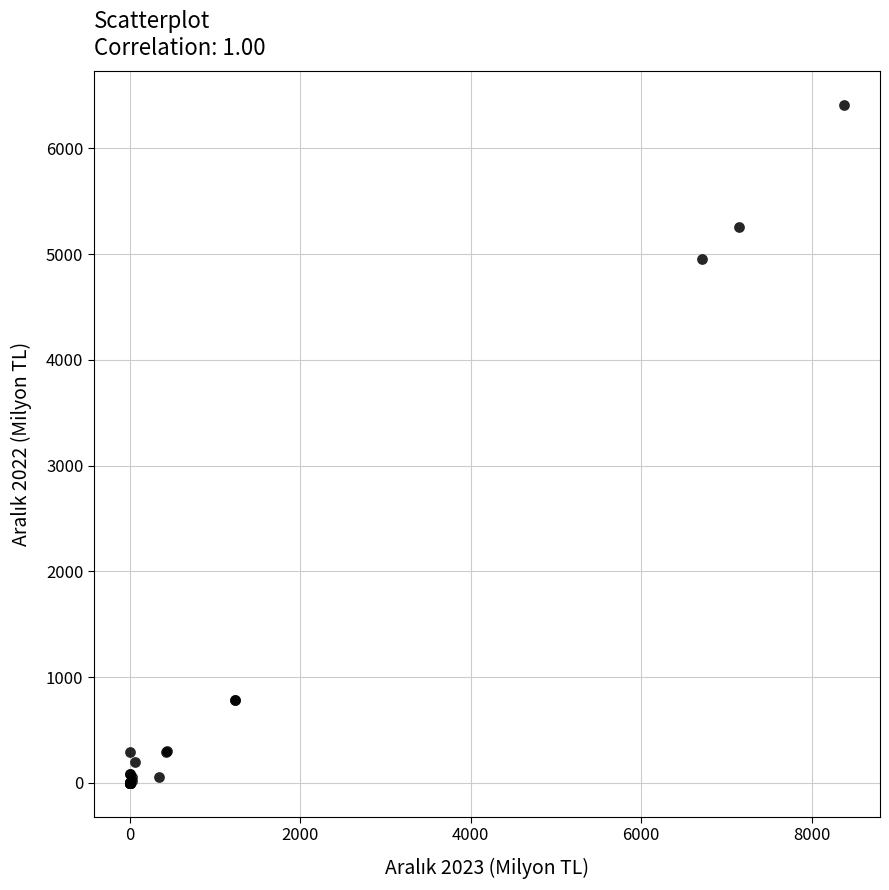

What Y value in the scatter plot is closest to 3204?

4957.7